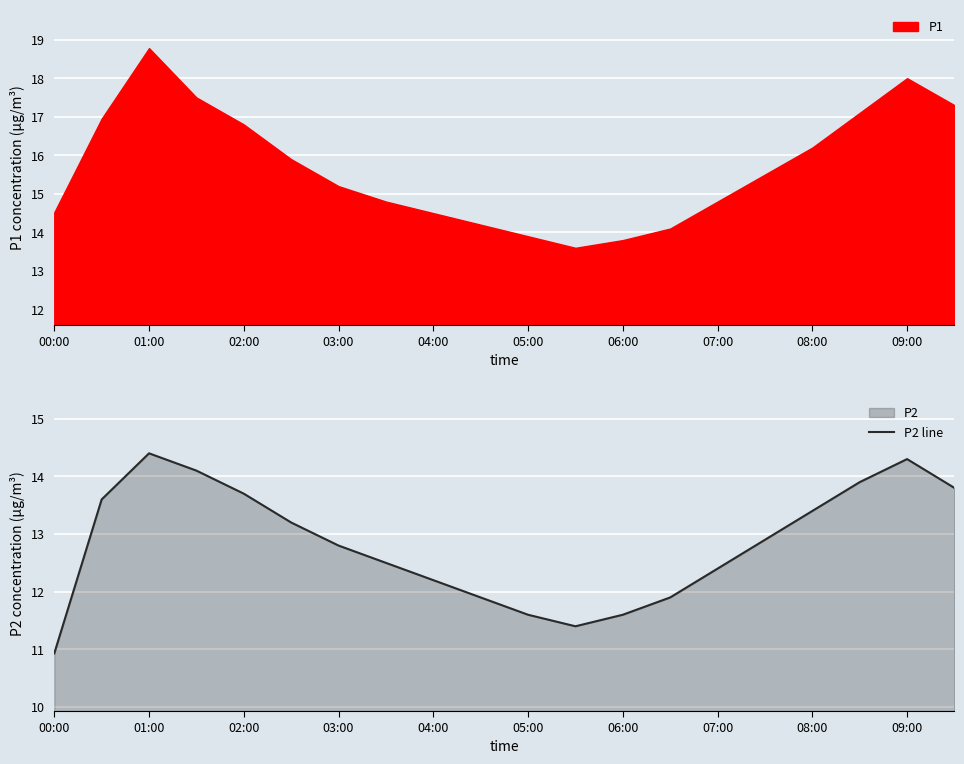

What is the lowest value of the P2 line series?

10.9